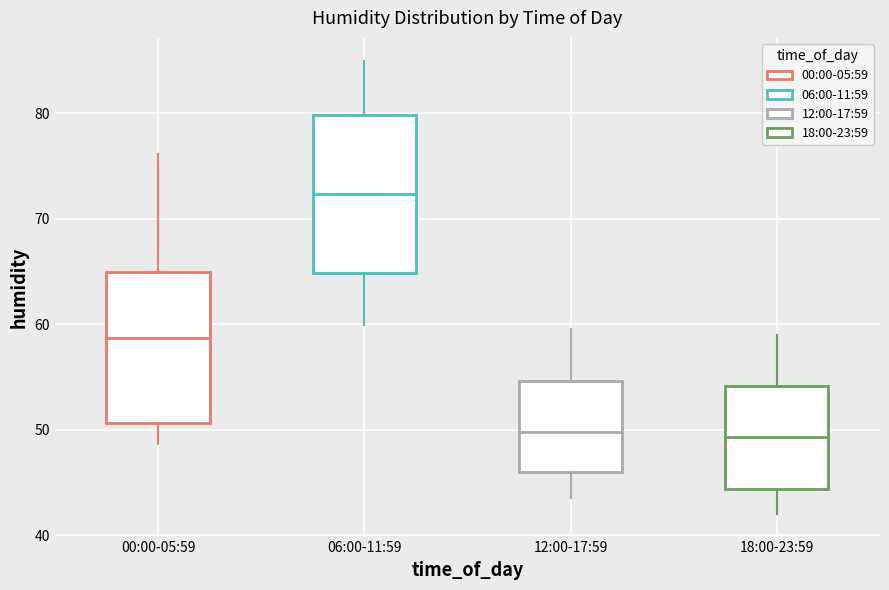

Where does the upper whisker of the box for 06:00-11:59 end on the y-axis? The values are not printed on the chart, so give them approximately, as read against the axis.

85